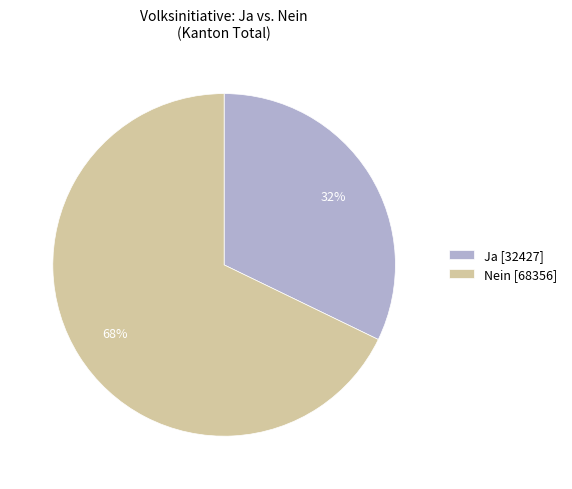

True or false: Ja accounts for 32% of the total.

True